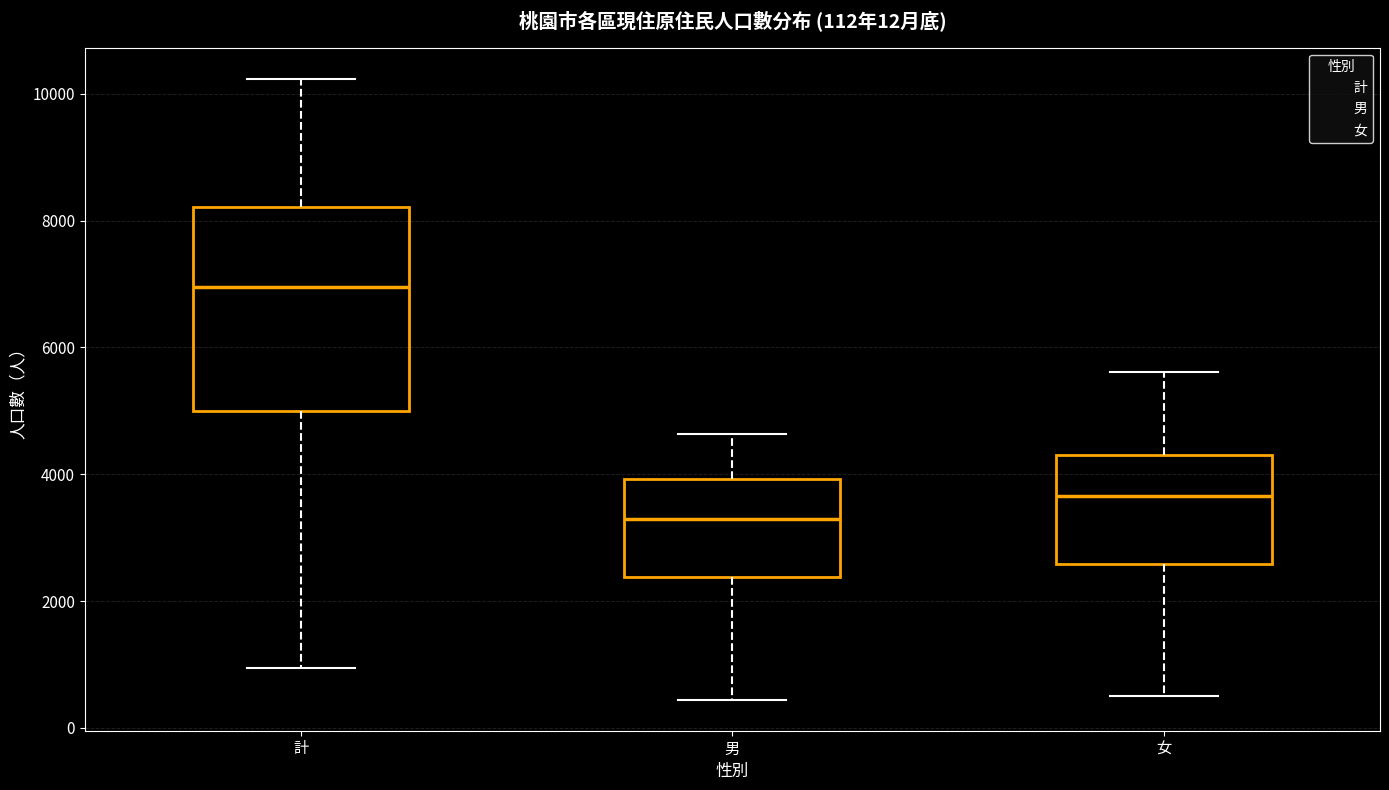

Which box is the tallest, from its lower edge to its upper edge?

計